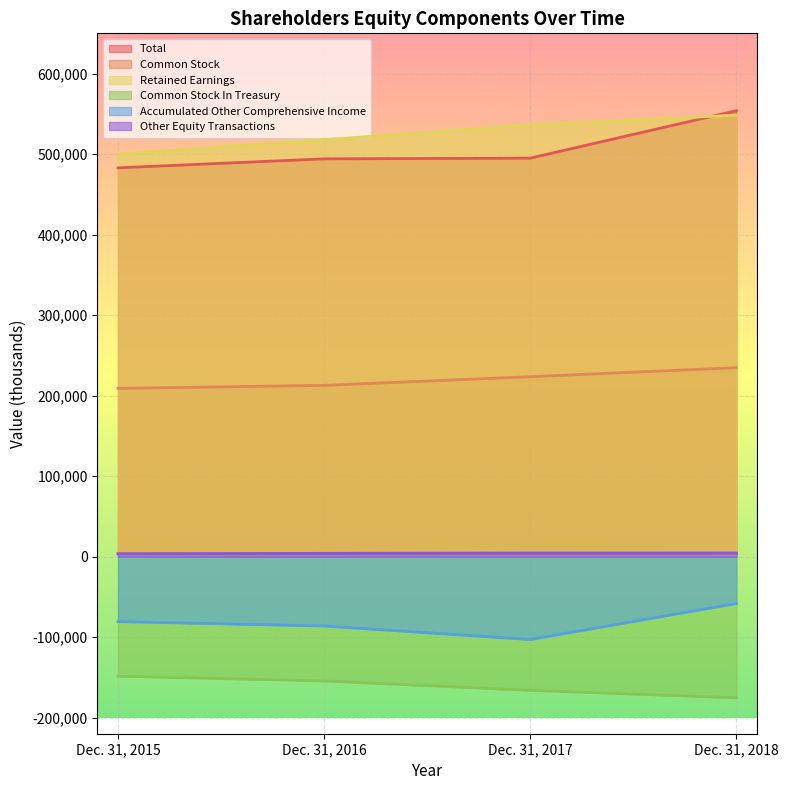

At which label does Common Stock reach its minimum?

Dec. 31, 2015